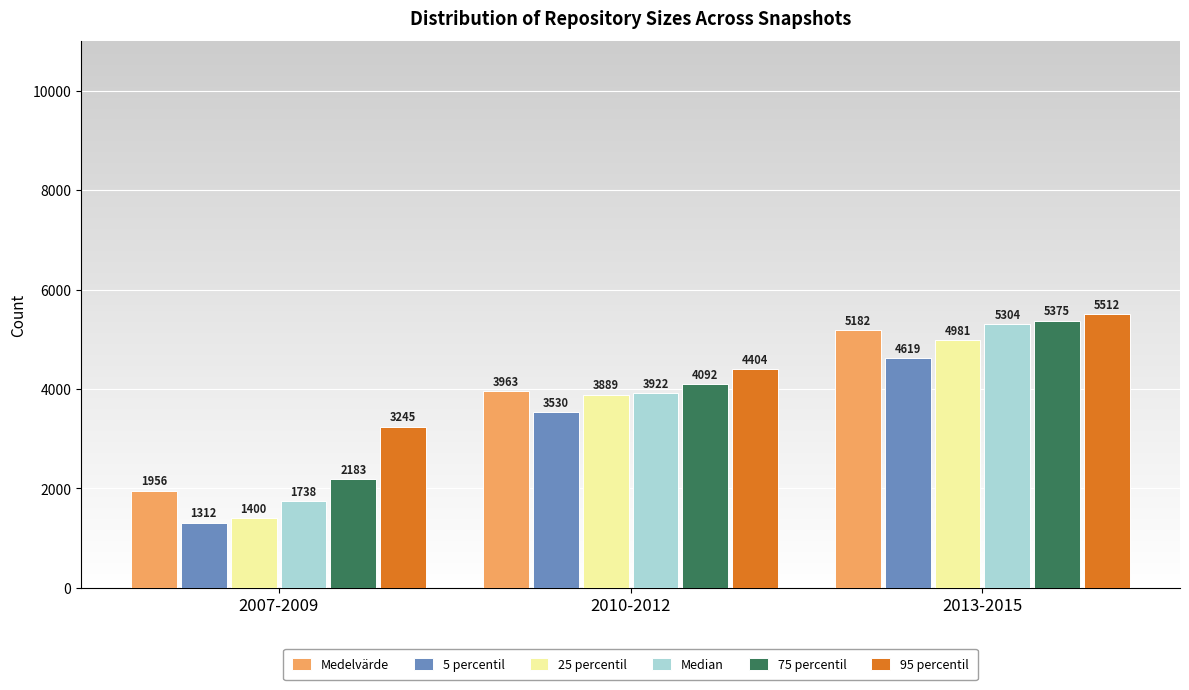

Between 2007-2009 and 2010-2012, which series saw the biggest shift?

25 percentil